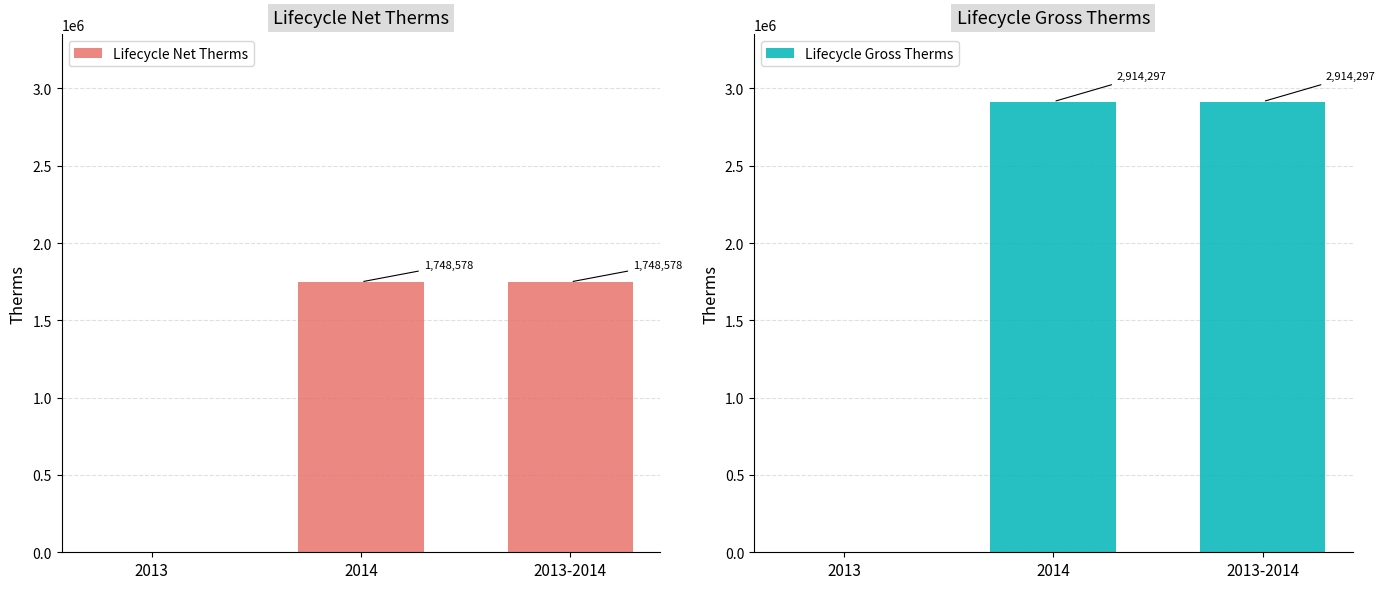

What is the value of the Lifecycle Net Therms bar at the 2nd from the left?

1748578.3